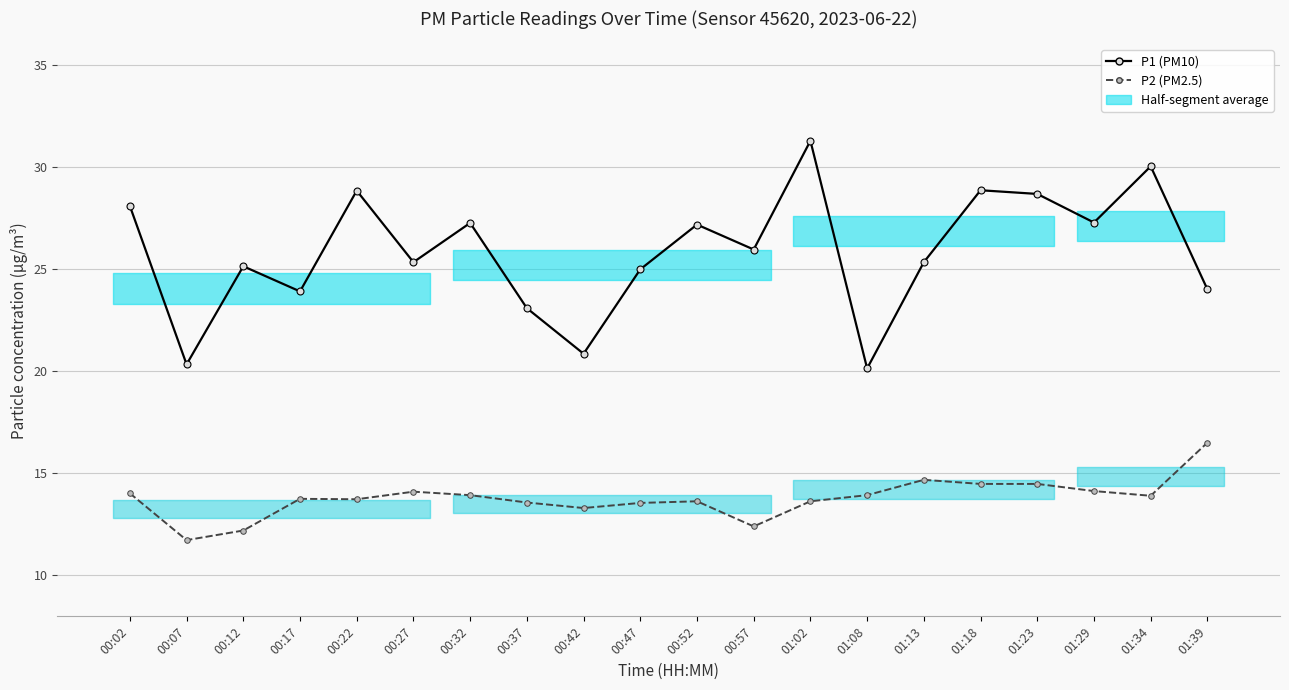

What is the difference between the highest and lowest values at 00:07?

8.6